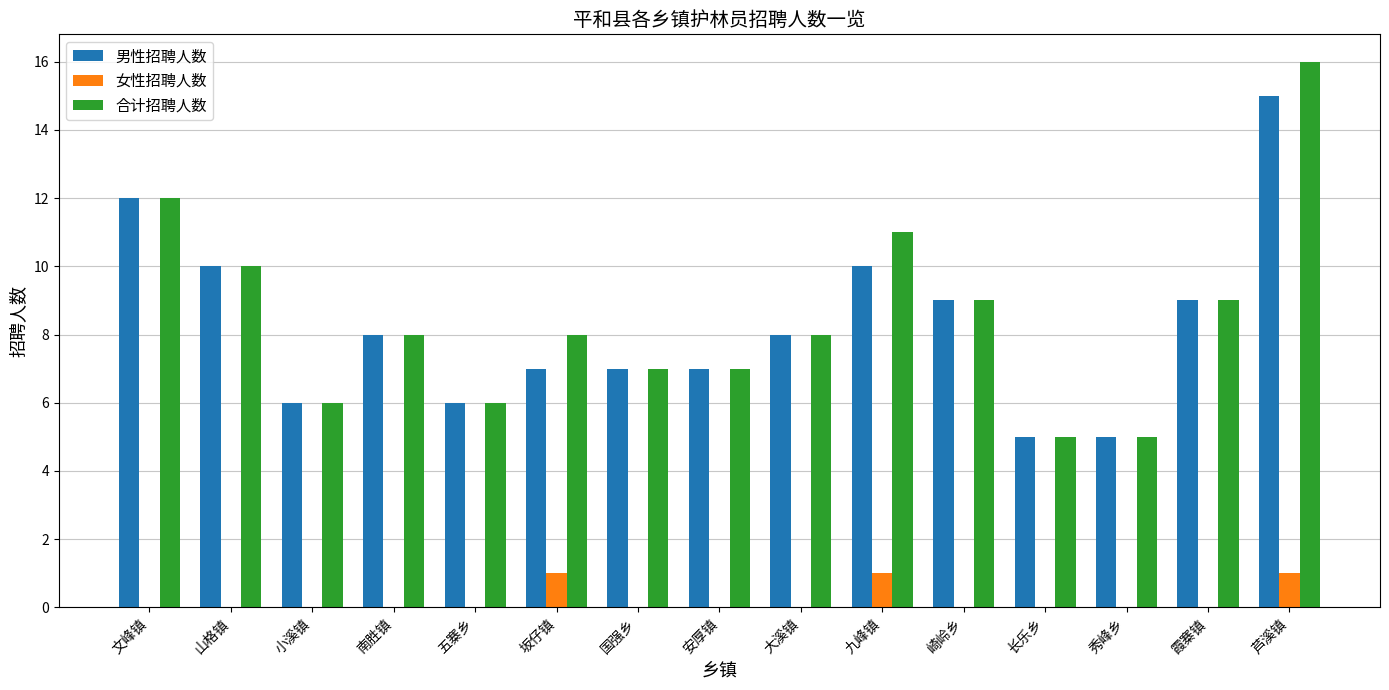

The 男性招聘人数 series shows 12 at 文峰镇. True or false?

True